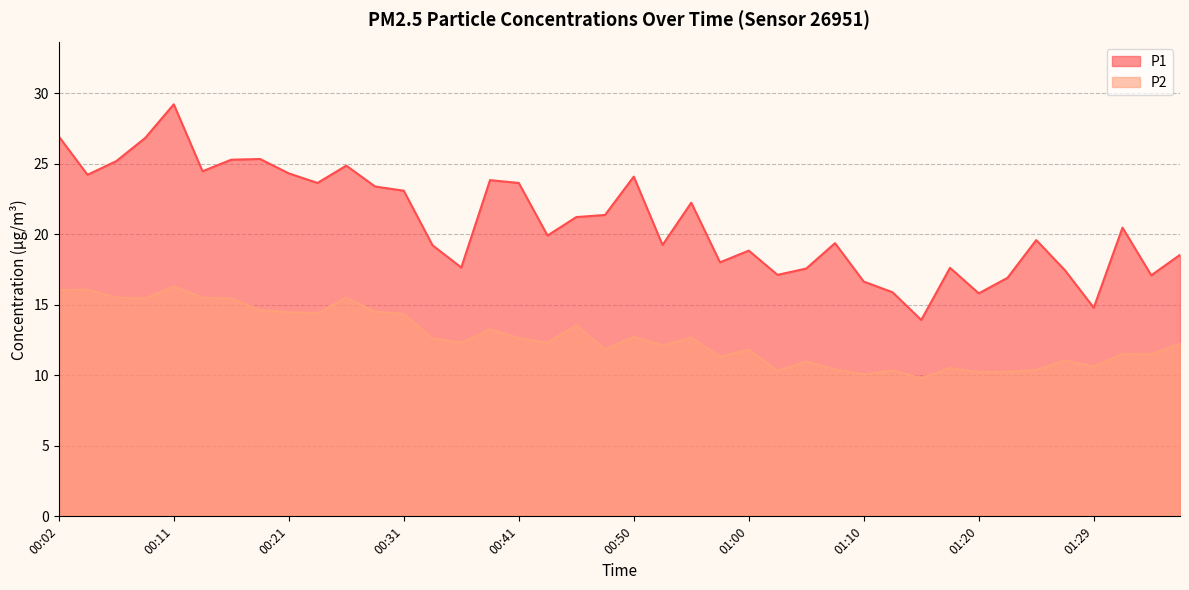

Which series has the largest range (max minus min)?

P1